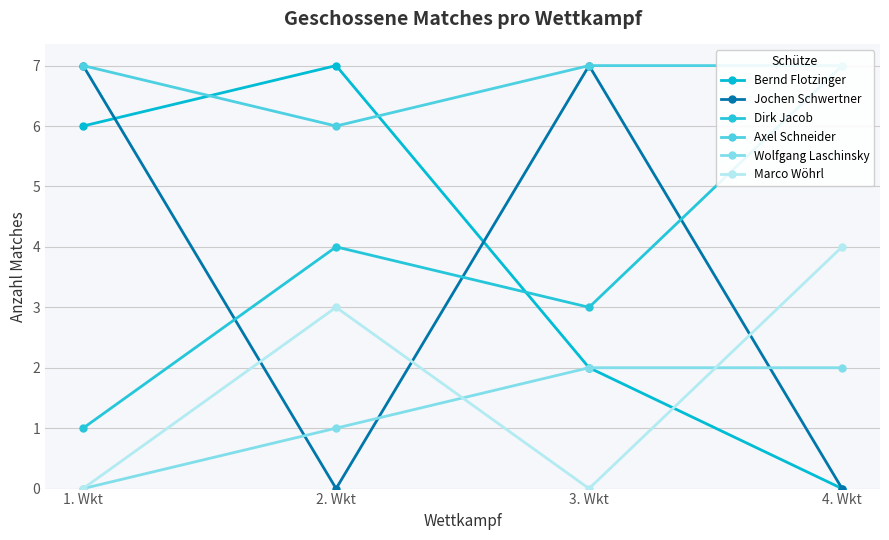

At how many categories does at least one series exceed 1?

4